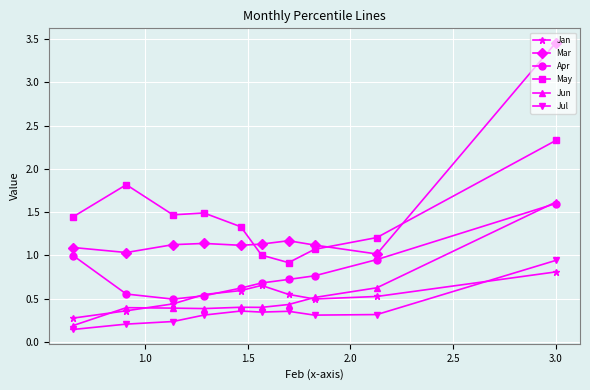

Which series has the widest spread of values?

Mar